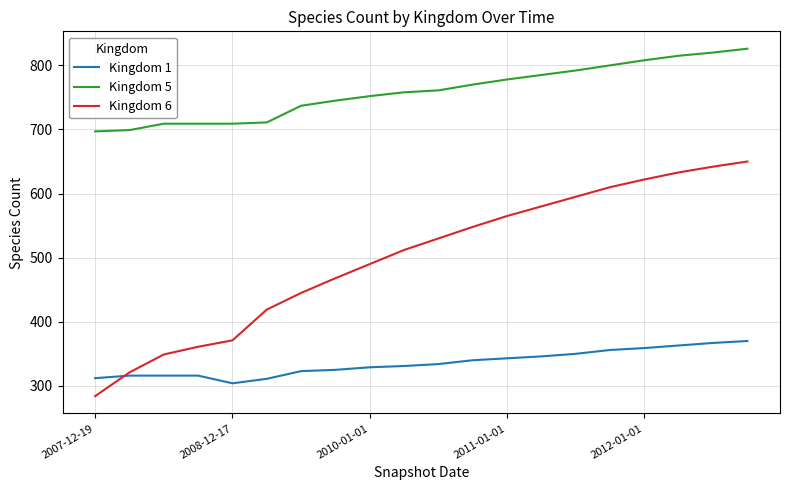

How many values in the Kingdom 1 series are below 334?

10